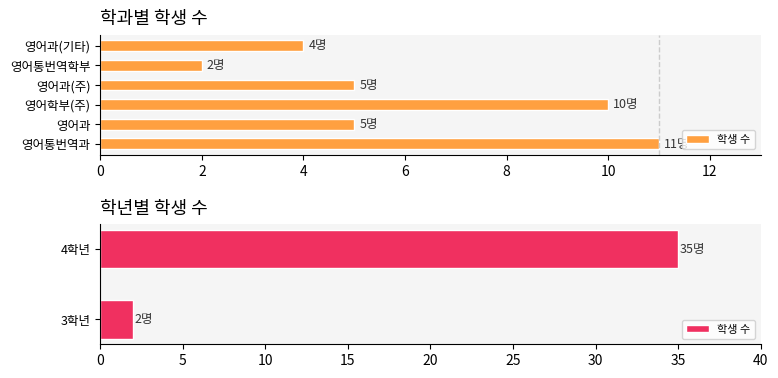

True or false: the data shows 2 at 3학년.

True